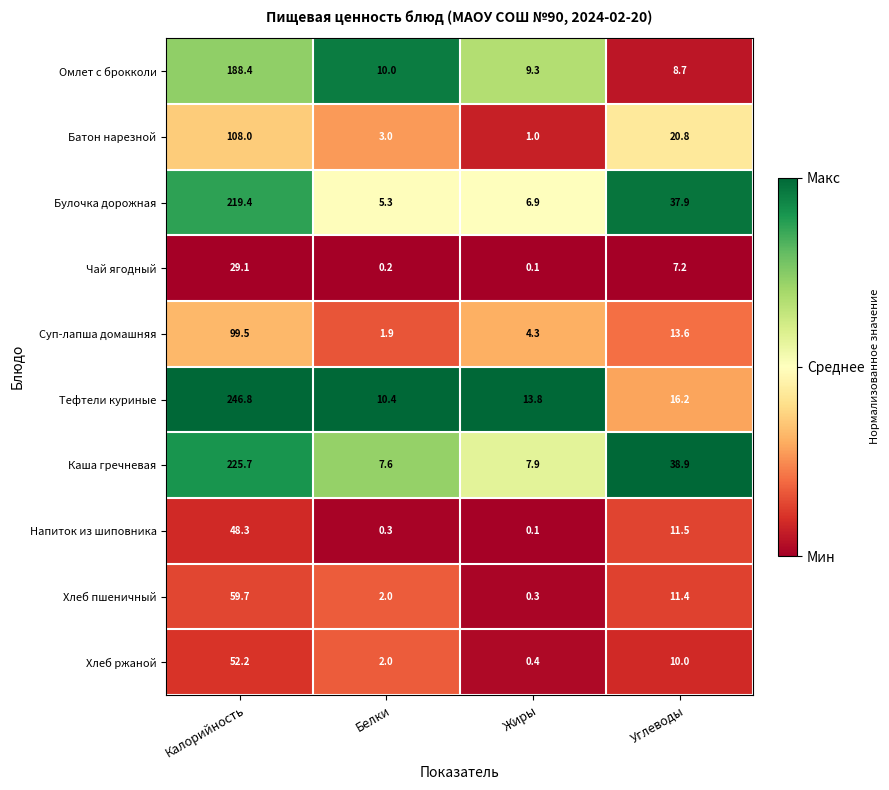

What is the spread (max minus min) of values at Жиры?

13.7